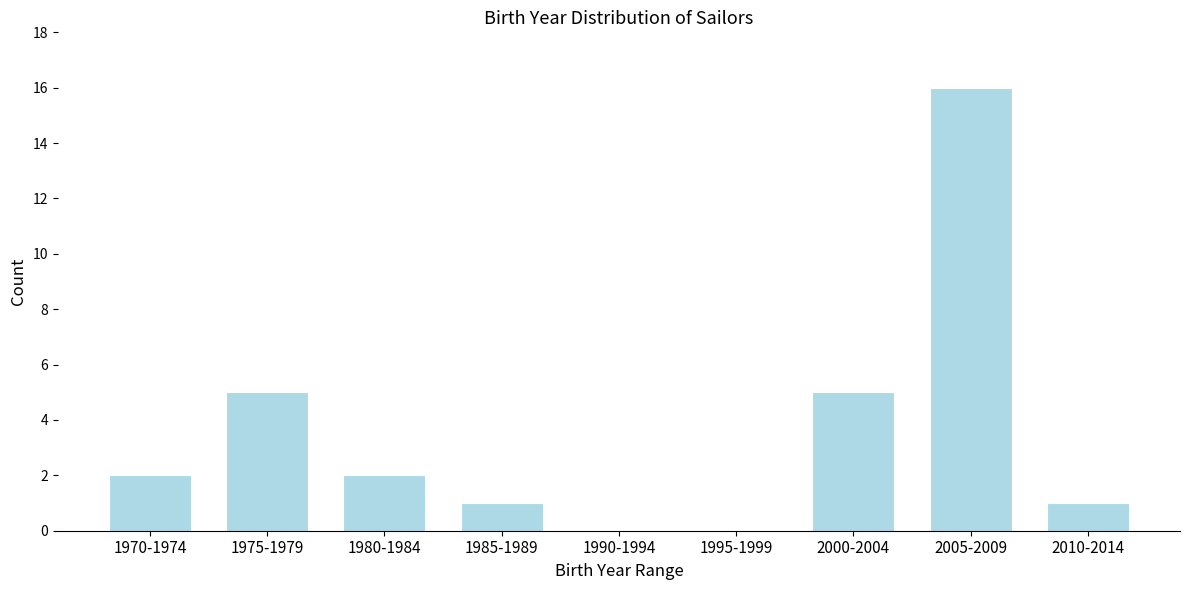

Reading left to right, what are all the values shown in this chart?

1970-1974=2	1975-1979=5	1980-1984=2	1985-1989=1	1990-1994=0	1995-1999=0	2000-2004=5	2005-2009=16	2010-2014=1